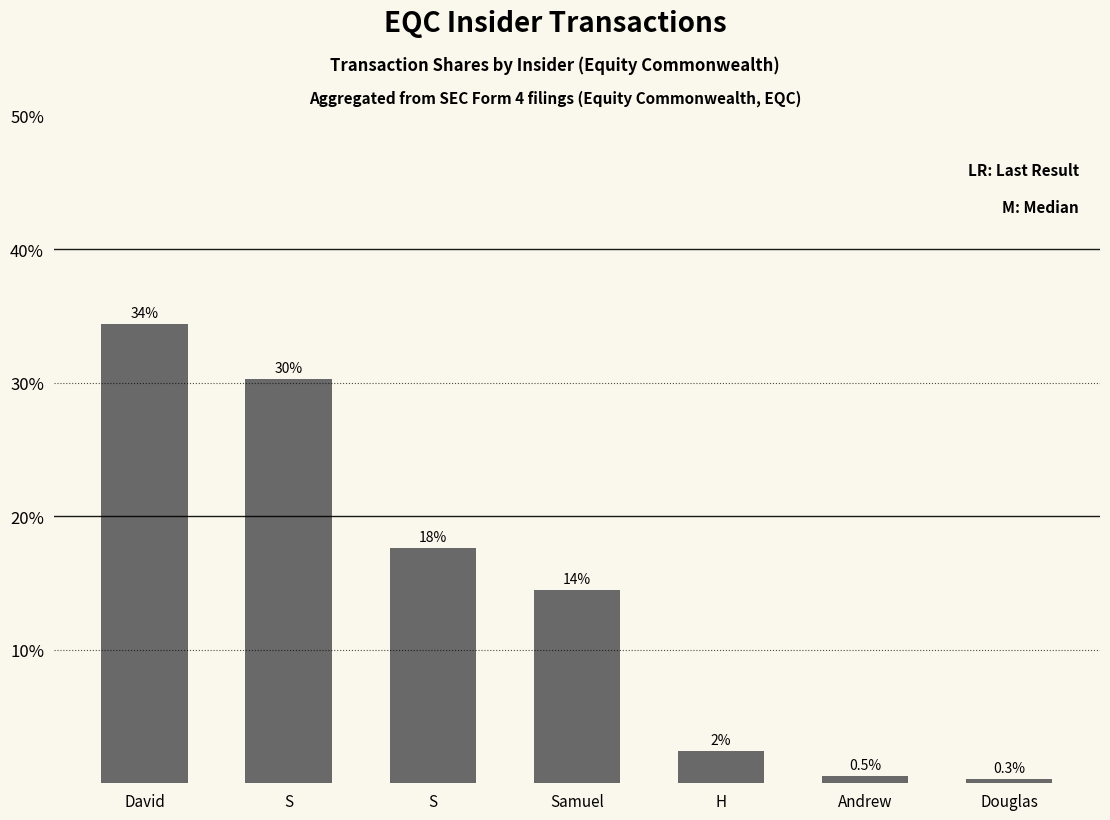

Reading left to right, extract all data points from this chart.

David=34.4	S=30.2	S=17.6	Samuel=14.4	H=2.5	Andrew=0.5	Douglas=0.3